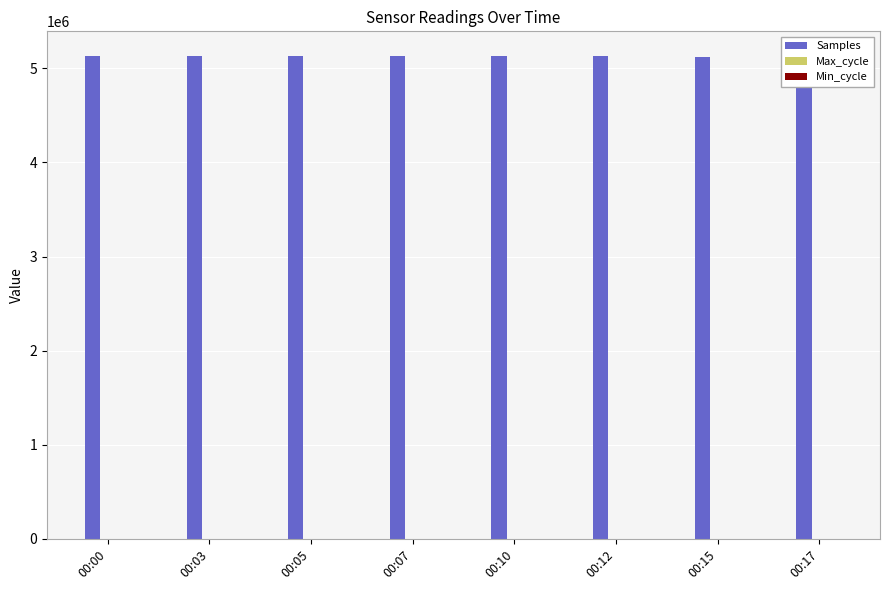

The value of Samples at 00:12 is 1754565. True or false?

False